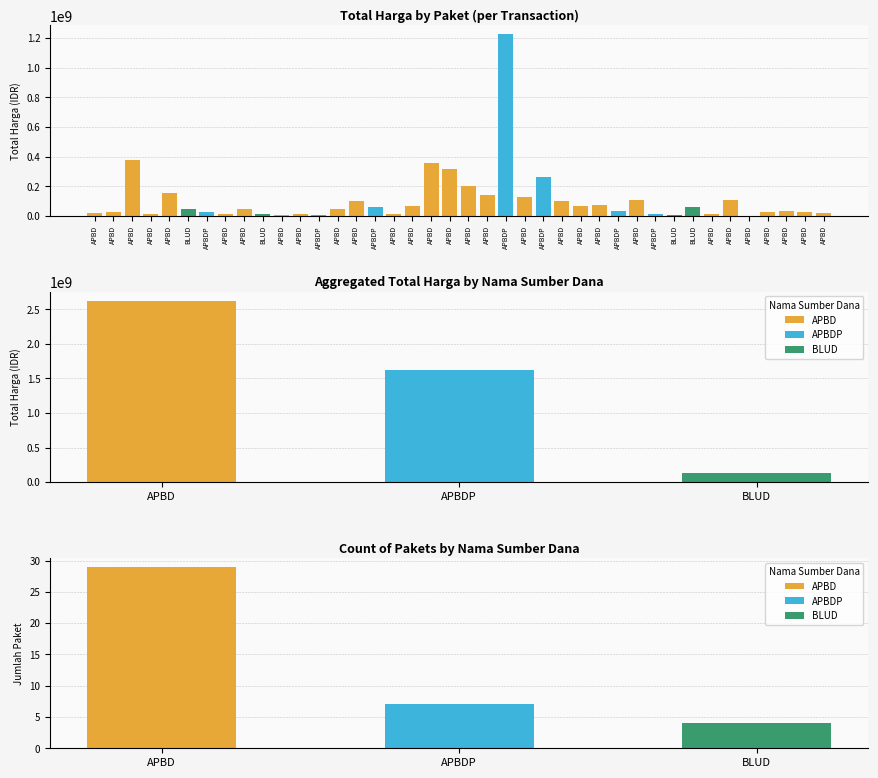

What is the label of the 33rd bar from the left?

BLUD